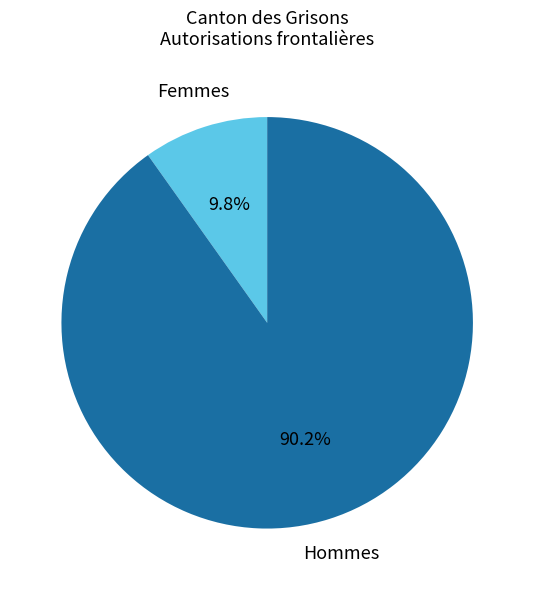

Which has a higher value, Femmes or Hommes?

Hommes